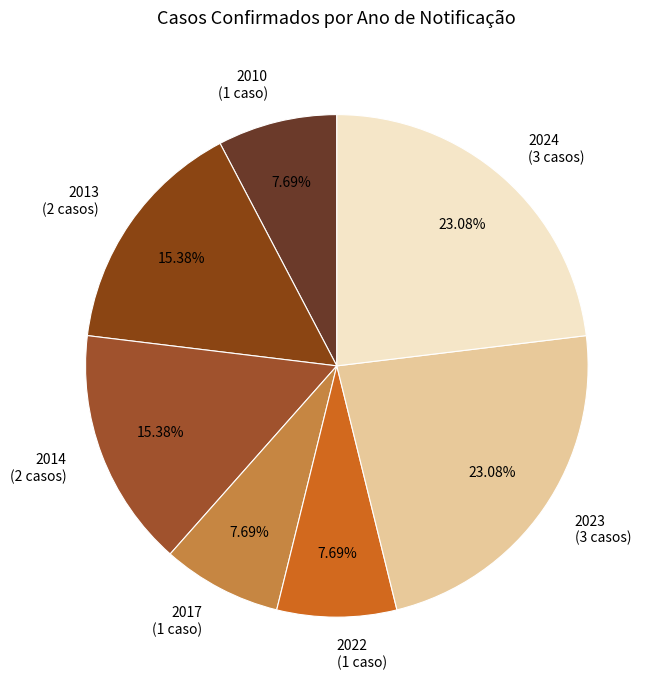

Count the number of slices in the pie.

7